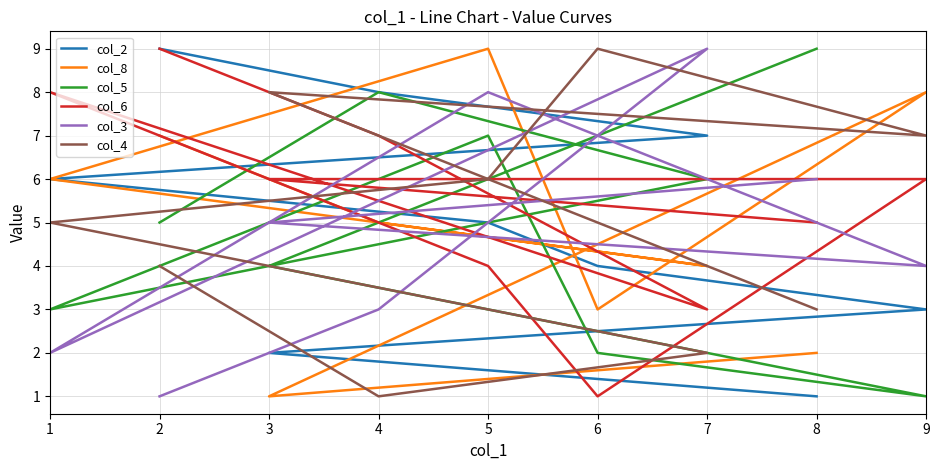

What is the value of the col_4 point at the 9th from the left?

4